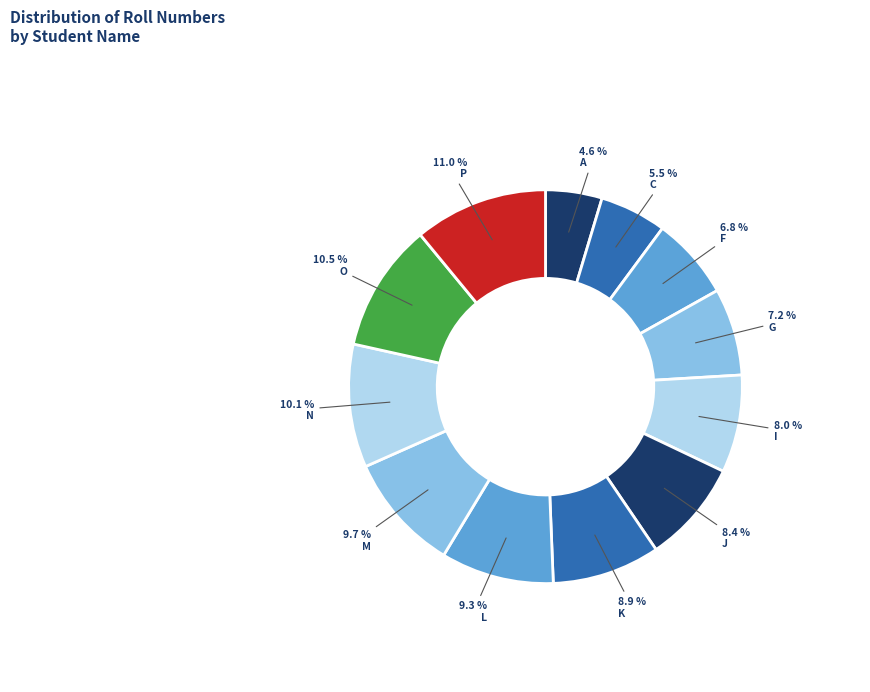

How many slices are in this pie chart?

12